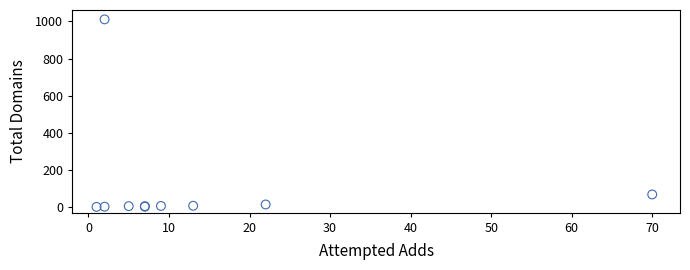

What Y value in the scatter plot is closest to 506?

68